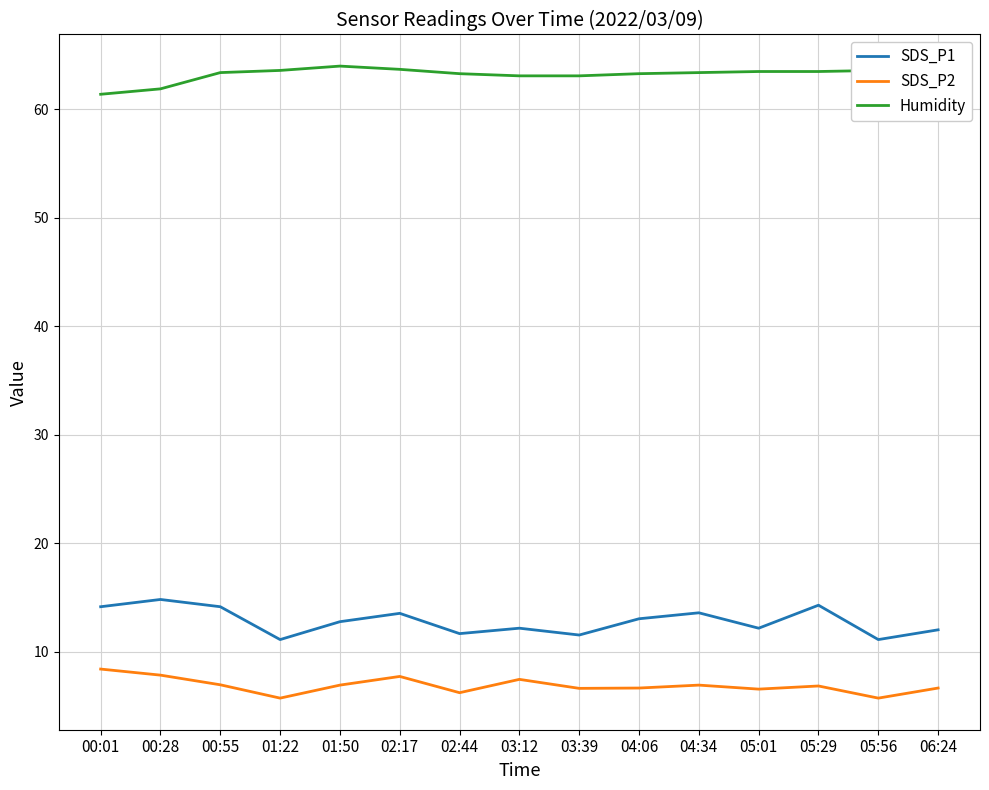

What position from the right is 04:06?

6